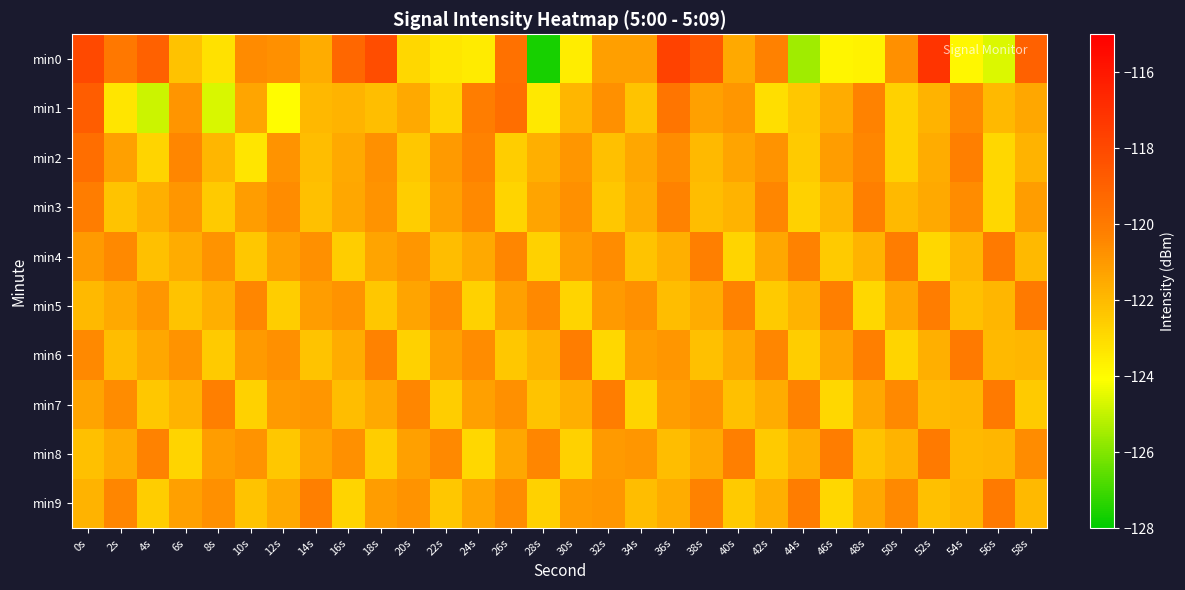

Reading right to left, list all the values displayed in this chart.

min0: 58s=-119.0	56s=-124.6	54s=-123.9	52s=-117.2	50s=-120.7	48s=-123.7	46s=-123.8	44s=-125.5	42s=-120.3	40s=-121.5	38s=-118.6	36s=-117.7	34s=-121.2	32s=-121.1	30s=-123.6	28s=-127.6	26s=-119.6	24s=-123.5	22s=-123.4	20s=-122.9	18s=-118.2	16s=-119.2	14s=-121.6	12s=-120.7	10s=-120.5	8s=-123.2	6s=-122.3	4s=-119.0	2s=-119.9	0s=-118.0
min1: 58s=-121.4	56s=-122.0	54s=-120.5	52s=-121.8	50s=-122.7	48s=-120.3	46s=-121.6	44s=-122.4	42s=-123.1	40s=-120.9	38s=-121.2	36s=-119.8	34s=-122.3	32s=-120.7	30s=-121.9	28s=-123.4	26s=-119.5	24s=-120.1	22s=-122.8	20s=-121.5	18s=-122.1	16s=-121.8	14s=-121.9	12s=-124.0	10s=-121.4	8s=-124.7	6s=-120.9	4s=-124.9	2s=-123.3	0s=-118.9
min2: 58s=-121.8	56s=-122.9	54s=-120.2	52s=-121.6	50s=-122.7	48s=-120.4	46s=-121.1	44s=-122.5	42s=-120.8	40s=-121.3	38s=-122.0	36s=-120.6	34s=-121.4	32s=-122.2	30s=-120.9	28s=-121.7	26s=-122.6	24s=-120.3	22s=-121.0	20s=-122.4	18s=-120.7	16s=-121.5	14s=-122.1	12s=-120.8	10s=-123.3	8s=-121.9	6s=-120.4	4s=-122.8	2s=-121.2	0s=-119.5
min3: 58s=-121.1	56s=-122.9	54s=-120.6	52s=-121.5	50s=-122.0	48s=-120.2	46s=-121.9	44s=-122.7	42s=-120.4	40s=-121.8	38s=-122.1	36s=-120.3	34s=-121.6	32s=-122.4	30s=-120.7	28s=-121.3	26s=-122.8	24s=-120.5	22s=-121.2	20s=-122.6	18s=-120.8	16s=-121.4	14s=-122.2	12s=-120.6	10s=-121.1	8s=-122.5	6s=-120.9	4s=-121.7	2s=-122.3	0s=-120.1
min4: 58s=-122.0	56s=-120.0	54s=-121.9	52s=-122.9	50s=-120.1	48s=-121.8	46s=-122.5	44s=-120.3	42s=-121.4	40s=-122.8	38s=-120.2	36s=-121.7	34s=-122.3	32s=-120.6	30s=-121.1	28s=-122.7	26s=-120.4	24s=-121.5	22s=-122.1	20s=-120.9	18s=-121.3	16s=-122.6	14s=-120.7	12s=-121.2	10s=-122.4	8s=-120.8	6s=-121.6	4s=-122.2	2s=-120.5	0s=-121.0
min5: 58s=-120.0	56s=-121.9	54s=-122.2	52s=-120.1	50s=-121.4	48s=-122.9	46s=-120.2	44s=-121.8	42s=-122.5	40s=-120.3	38s=-121.6	36s=-122.1	34s=-120.7	32s=-121.0	30s=-122.8	28s=-120.5	26s=-121.2	24s=-122.7	22s=-120.6	20s=-121.3	18s=-122.4	16s=-120.8	14s=-121.1	12s=-122.6	10s=-120.4	8s=-121.7	6s=-122.3	4s=-120.9	2s=-121.5	0s=-122.0
min6: 58s=-121.9	56s=-122.0	54s=-120.0	52s=-121.7	50s=-122.8	48s=-120.2	46s=-121.3	44s=-122.6	42s=-120.4	40s=-121.5	38s=-122.2	36s=-120.9	34s=-121.1	32s=-122.9	30s=-120.1	28s=-121.8	26s=-122.4	24s=-120.6	22s=-121.2	20s=-122.7	18s=-120.3	16s=-121.6	14s=-122.3	12s=-120.7	10s=-121.0	8s=-122.5	6s=-120.8	4s=-121.4	2s=-122.1	0s=-120.5
min7: 58s=-122.5	56s=-120.0	54s=-121.9	52s=-122.0	50s=-120.5	48s=-121.4	46s=-122.9	44s=-120.3	42s=-121.6	40s=-122.2	38s=-120.8	36s=-121.1	34s=-122.8	32s=-120.1	30s=-121.7	28s=-122.3	26s=-120.7	24s=-121.2	22s=-122.6	20s=-120.4	18s=-121.5	16s=-122.1	14s=-120.9	12s=-121.0	10s=-122.7	8s=-120.2	6s=-121.8	4s=-122.4	2s=-120.6	0s=-121.3
min8: 58s=-120.6	56s=-121.9	54s=-122.0	52s=-120.0	50s=-121.8	48s=-122.3	46s=-120.1	44s=-121.7	42s=-122.5	40s=-120.2	38s=-121.5	36s=-122.1	34s=-120.9	32s=-121.0	30s=-122.7	28s=-120.4	26s=-121.4	24s=-122.9	22s=-120.5	20s=-121.2	18s=-122.6	16s=-120.7	14s=-121.3	12s=-122.4	10s=-120.8	8s=-121.1	6s=-122.8	4s=-120.3	2s=-121.6	0s=-122.2
min9: 58s=-122.0	56s=-120.0	54s=-121.9	52s=-122.2	50s=-120.5	48s=-121.4	46s=-122.9	44s=-120.1	42s=-121.7	40s=-122.5	38s=-120.3	36s=-121.6	34s=-122.1	32s=-120.9	30s=-121.0	28s=-122.7	26s=-120.6	24s=-121.3	22s=-122.4	20s=-120.8	18s=-121.1	16s=-122.8	14s=-120.2	12s=-121.5	10s=-122.3	8s=-120.7	6s=-121.2	4s=-122.6	2s=-120.4	0s=-121.8